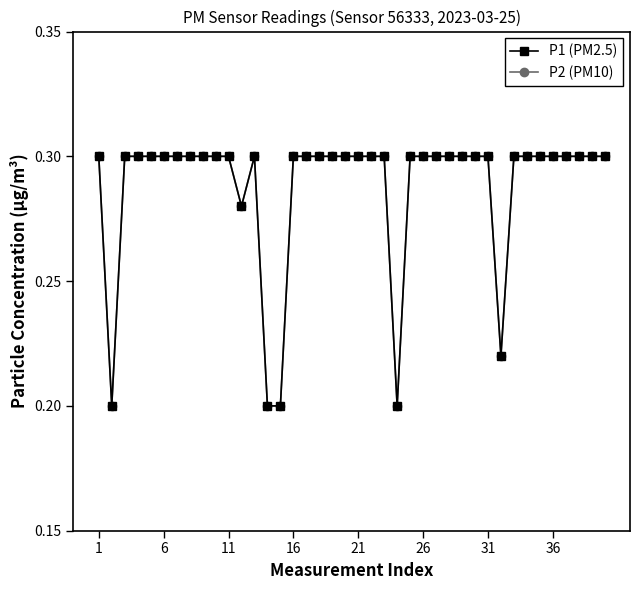

What is the difference between the maximum and minimum values in the P2 (PM10) series?

0.1